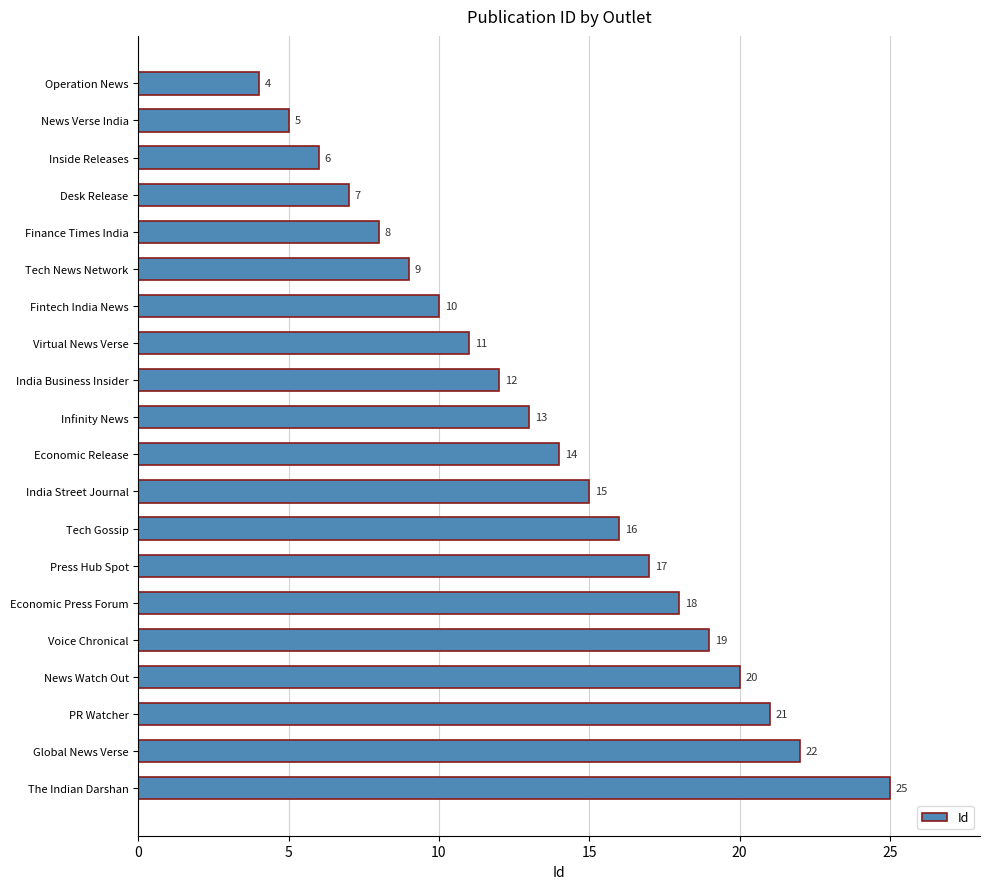

Which category has the highest value across all series?

The Indian Darshan